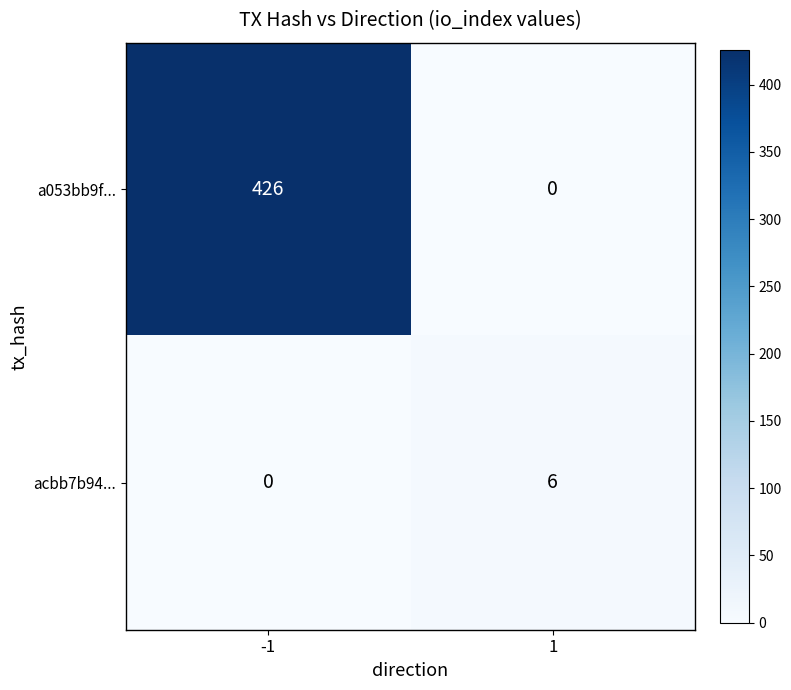

The value of acbb7b94... at -1 is 0. True or false?

True